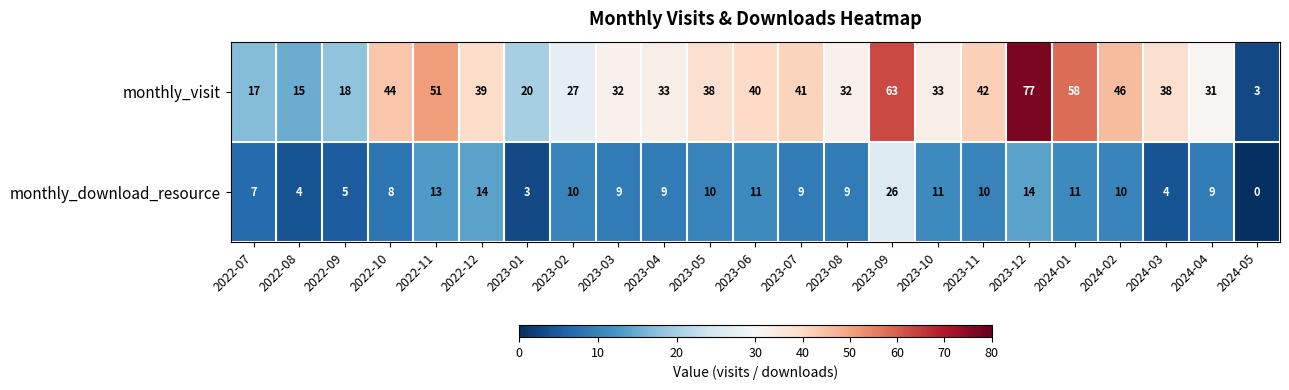

True or false: monthly_download_resource has a value of 9 at 2023-04.

True